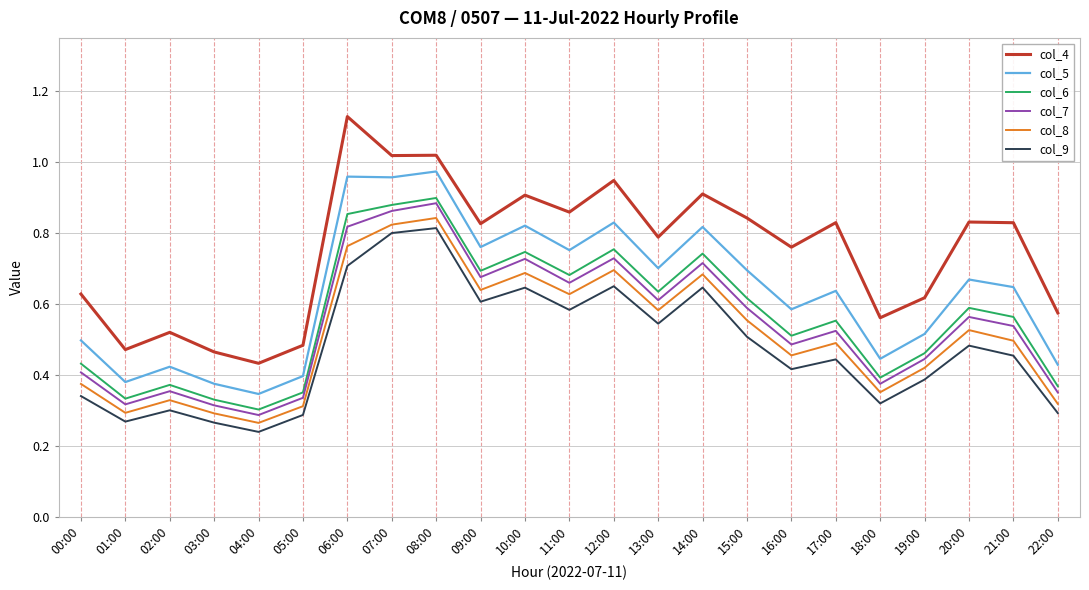

What position from the left is 03:00?

4